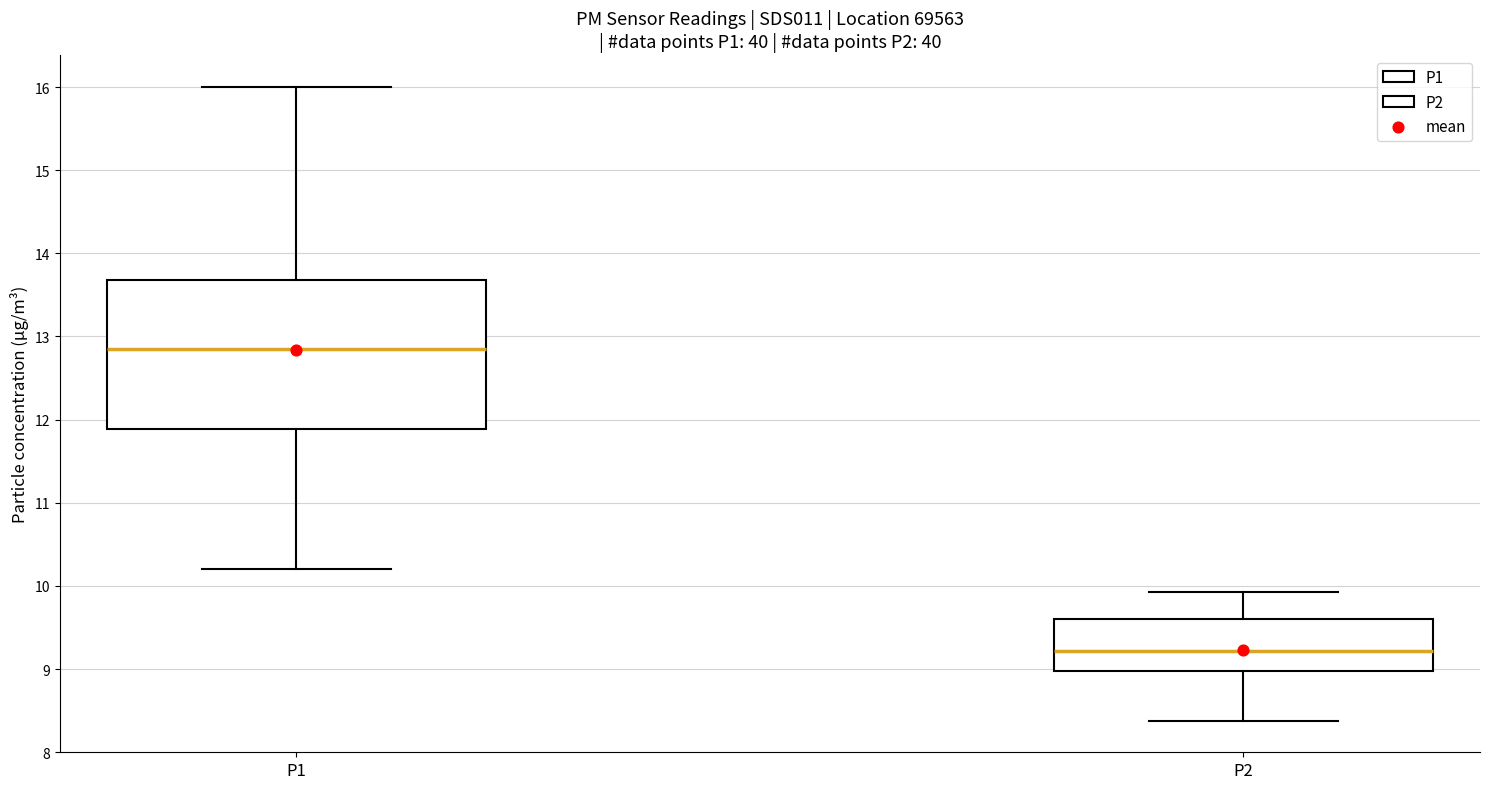

Reading left to right, transcribe this box plot: for each box, give where its median line is, the range the box spans, and where its two whiskers end, as read against the y-axis. The values are not printed on the chart, so give them approximately, as read against the axis.

P1: median 12.9, box 11.9 to 13.7, whiskers 10.2 to 16.0
P2: median 9.2, box 9.0 to 9.6, whiskers 8.4 to 9.9